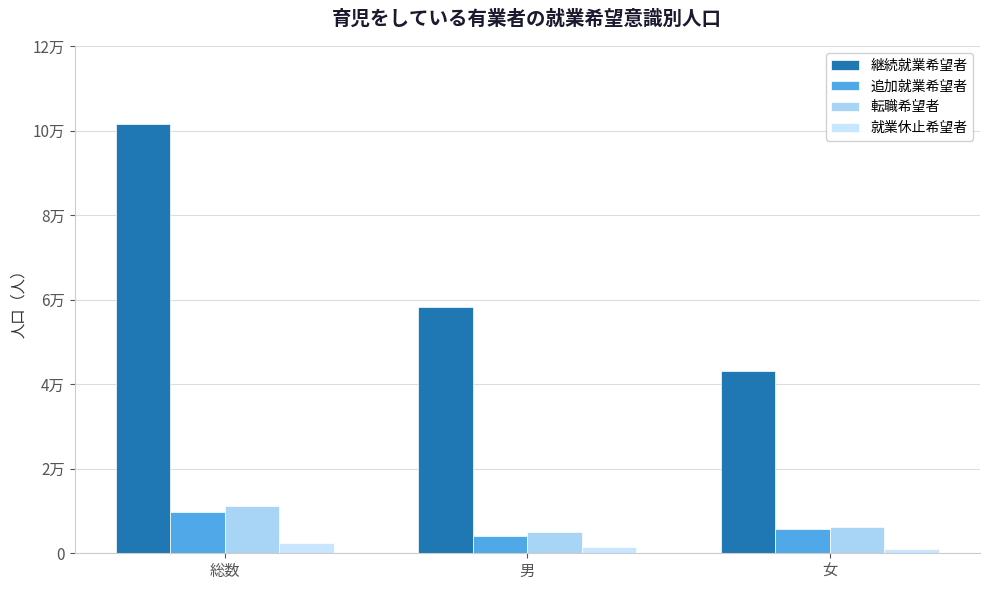

Rank the series by their maximum value, from highest to lowest.

継続就業希望者, 転職希望者, 追加就業希望者, 就業休止希望者